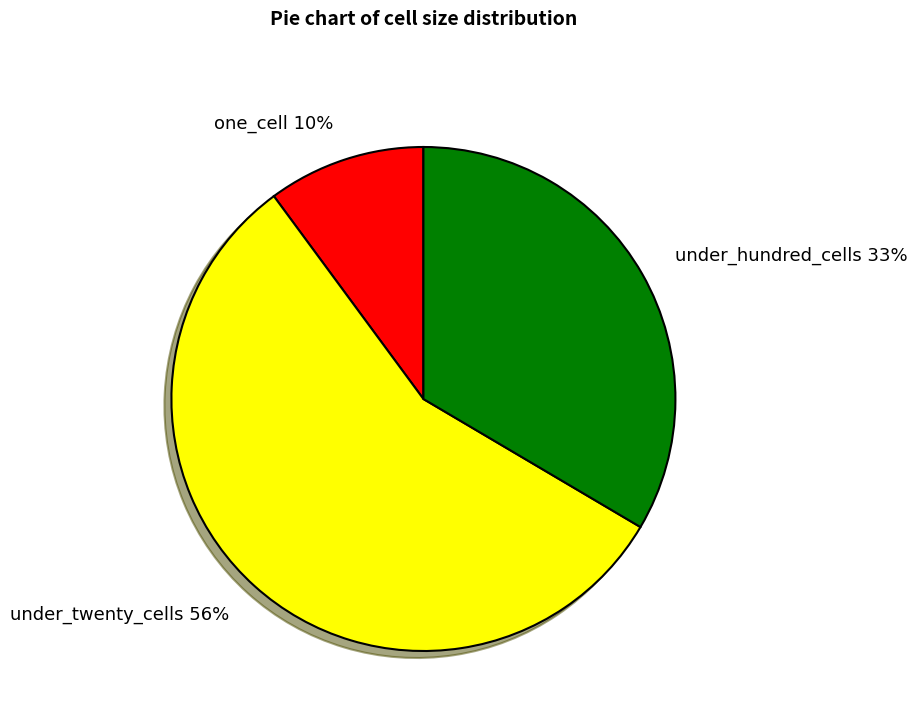

How many segments does this pie chart have?

3